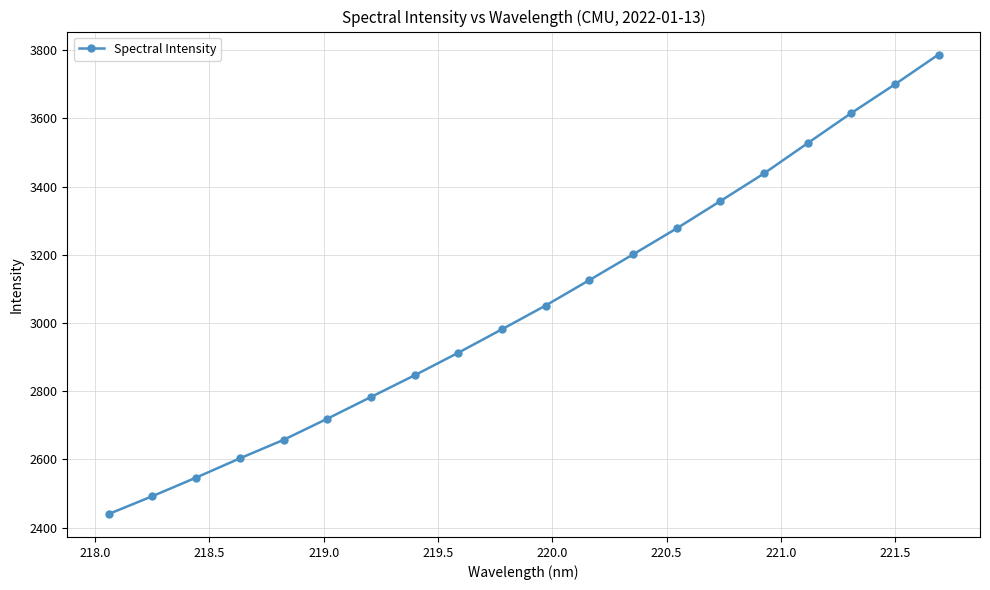

How many lines are shown in the chart?

1